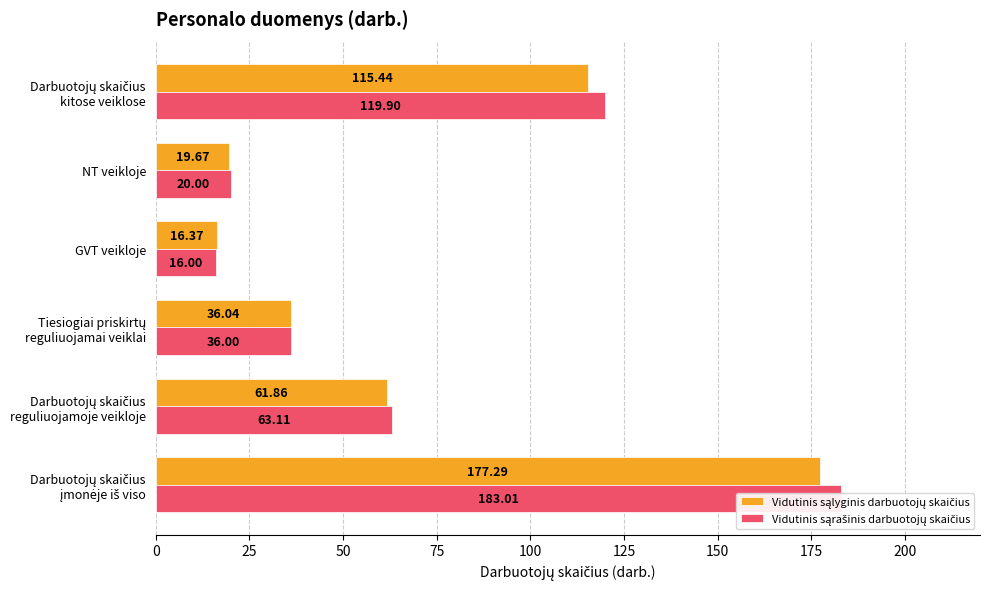

Reading left to right, what are all the values shown in this chart?

Vidutinis sąlyginis darbuotojų skaičius: 0=177.3	25=61.9	50=36.0	75=16.4	100=19.7	125=115.4
Vidutinis sąrašinis darbuotojų skaičius: 0=183.0	25=63.1	50=36.0	75=16.0	100=20.0	125=119.9